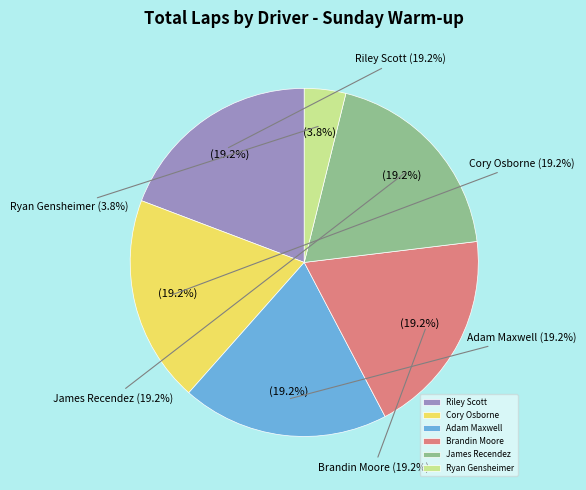

How much of the chart is everything except Ryan Gensheimer?

96.2%